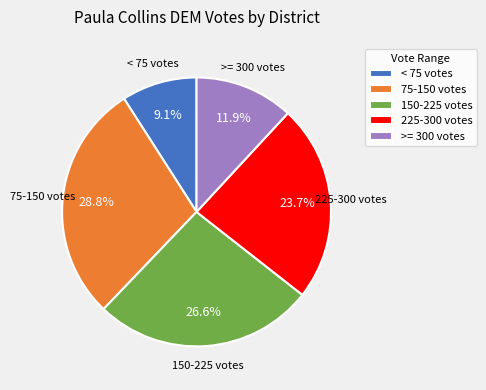

Is there a majority slice in this chart?

No